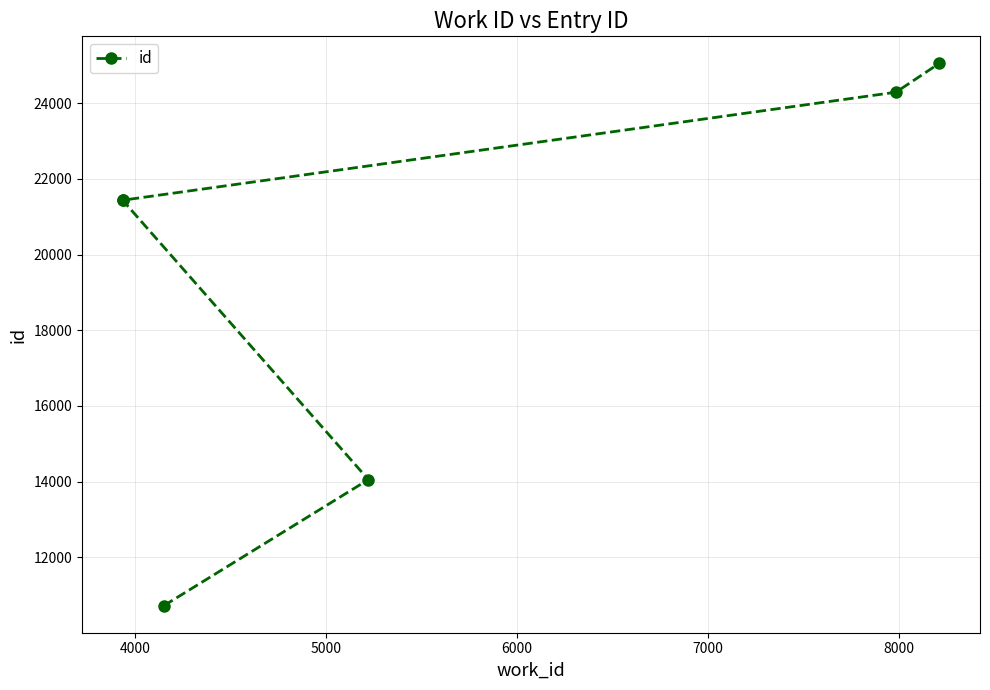

What is the minimum value shown in the chart?

10720